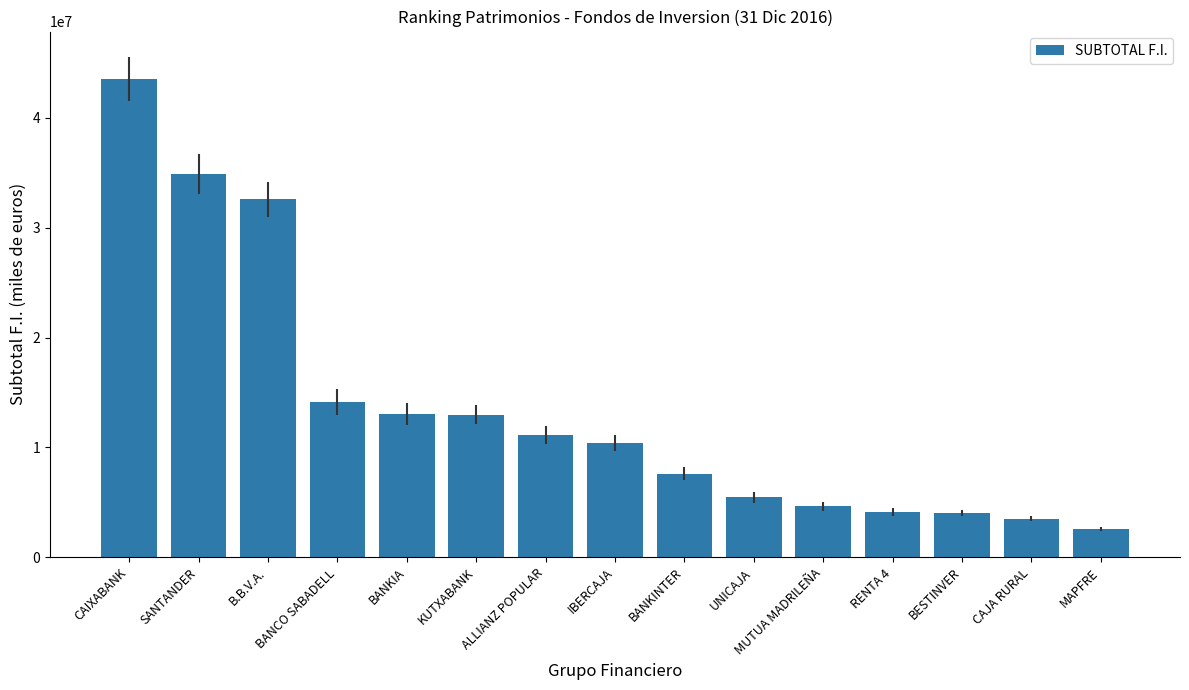

What position from the left is BESTINVER?

13